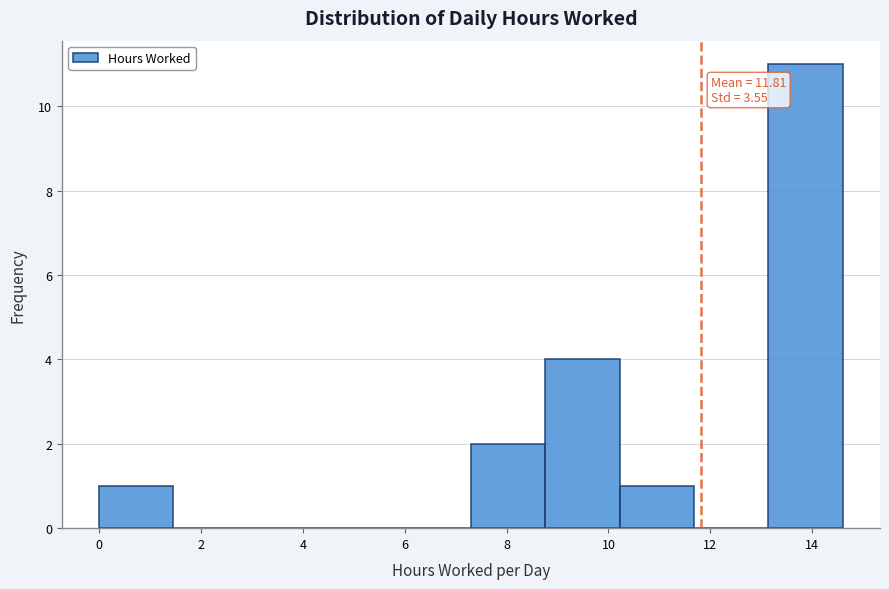

Over which range of the x-axis is the bar tallest?

13.14 to 14.60